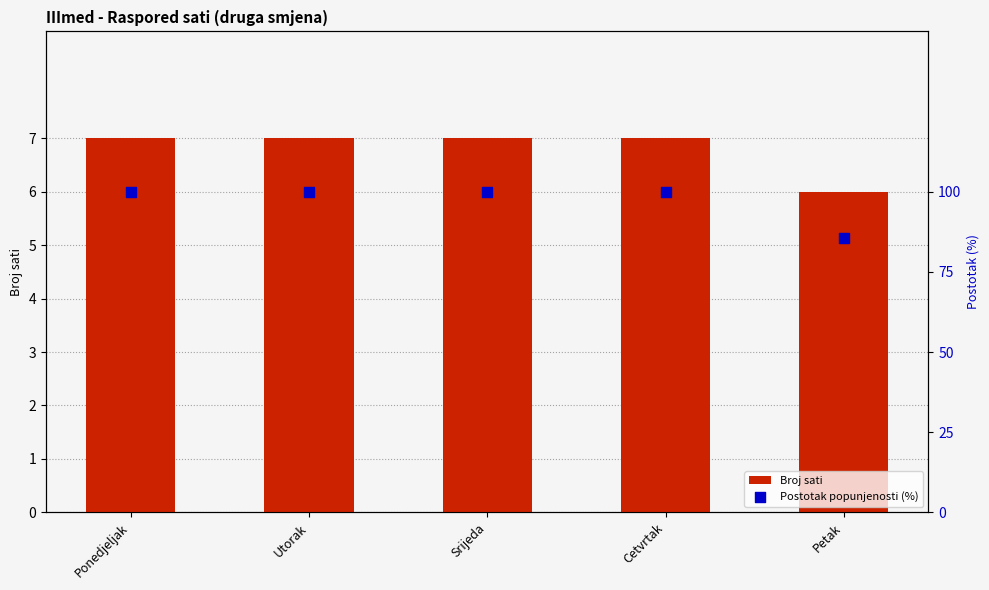

Is the value of Broj sati at Cetvrtak greater than the value of Postotak popunjenosti (%) at Cetvrtak?

No